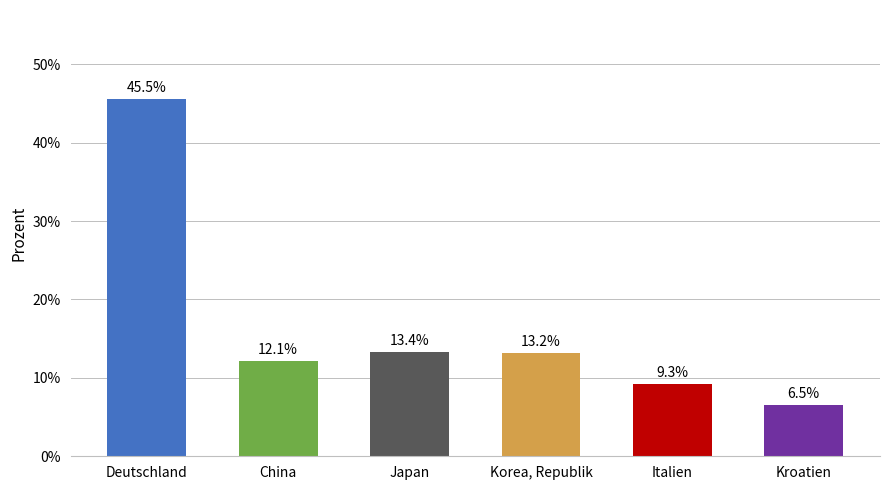

Reading left to right, what are all the values shown in this chart?

45.5	12.1	13.4	13.2	9.3	6.5